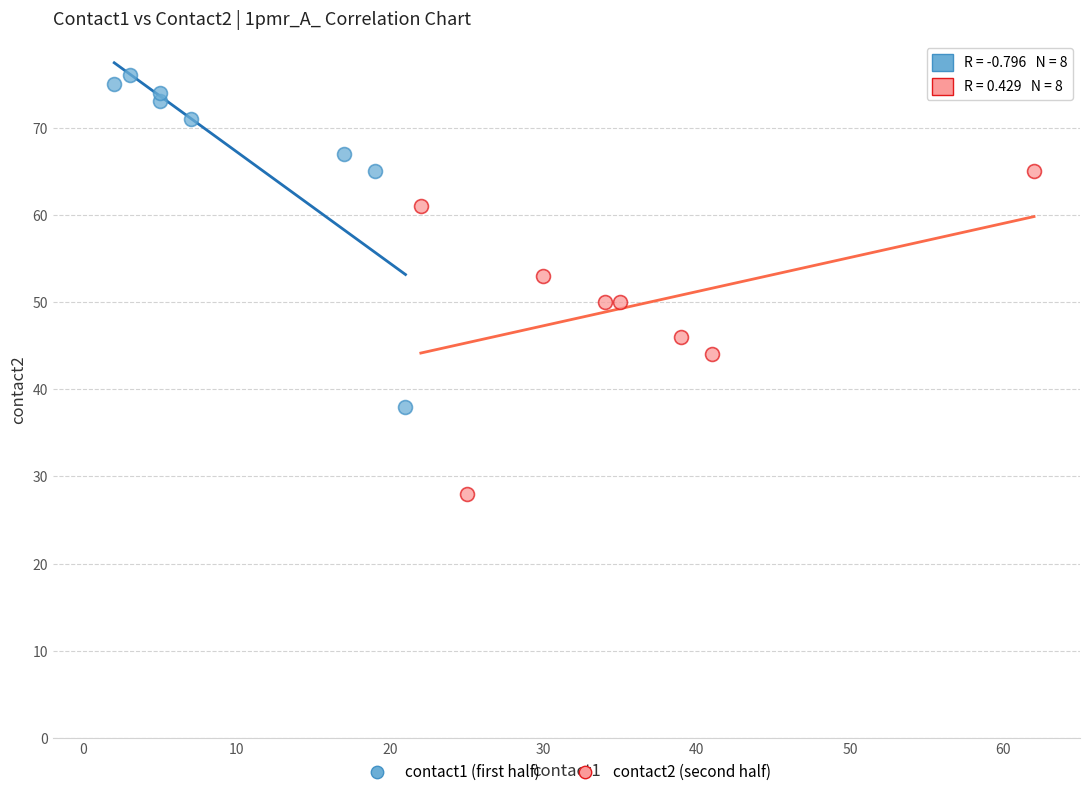

Which series reaches the maximum Y coordinate?

contact1 (first half)